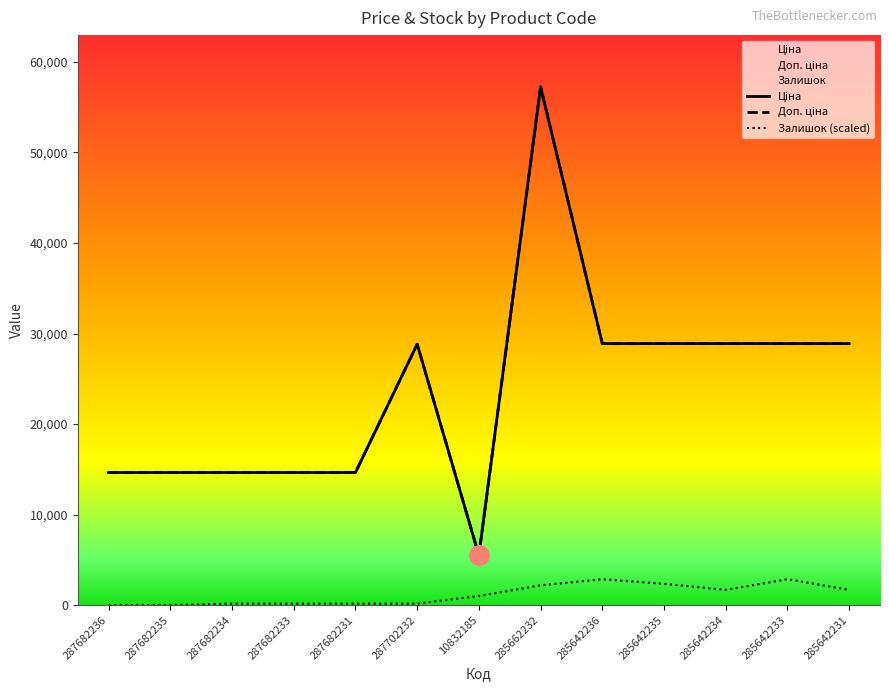

What is the sum of all Залишок (scaled) values?

15318.9